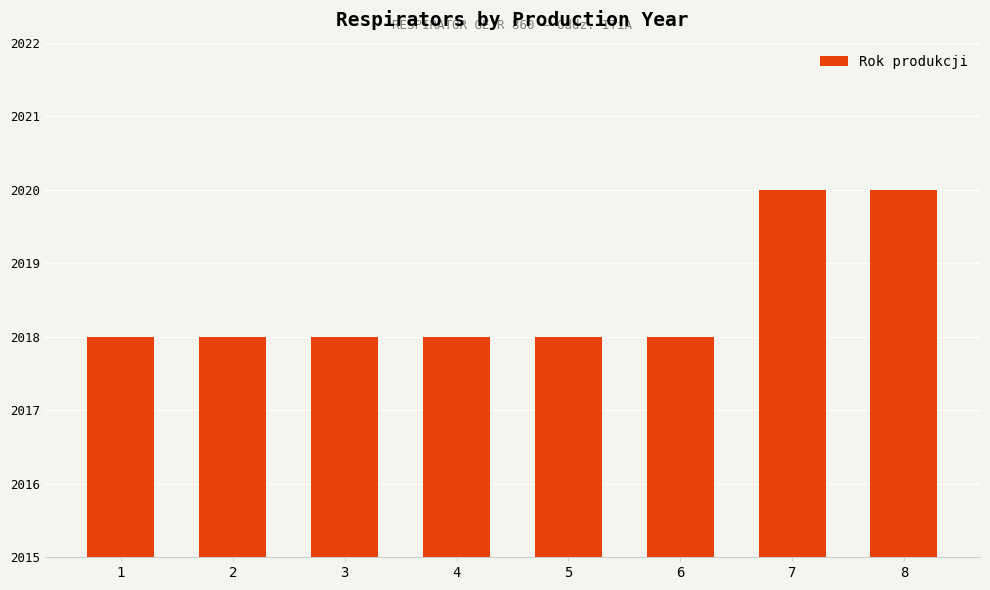

Approximately how many times larger is the value at 5 compared to 8?

1.0